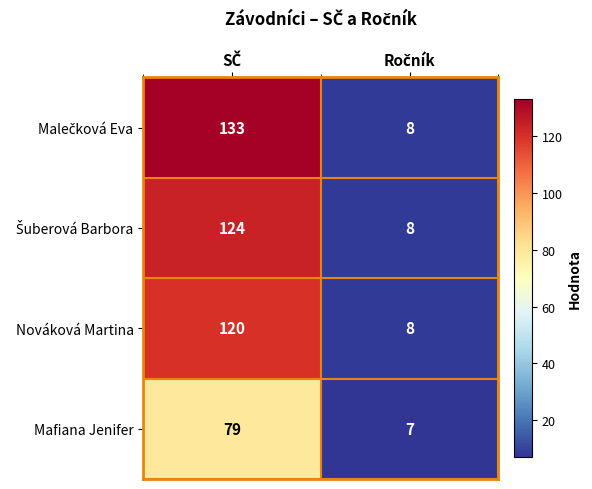

What is the smallest value displayed?

7